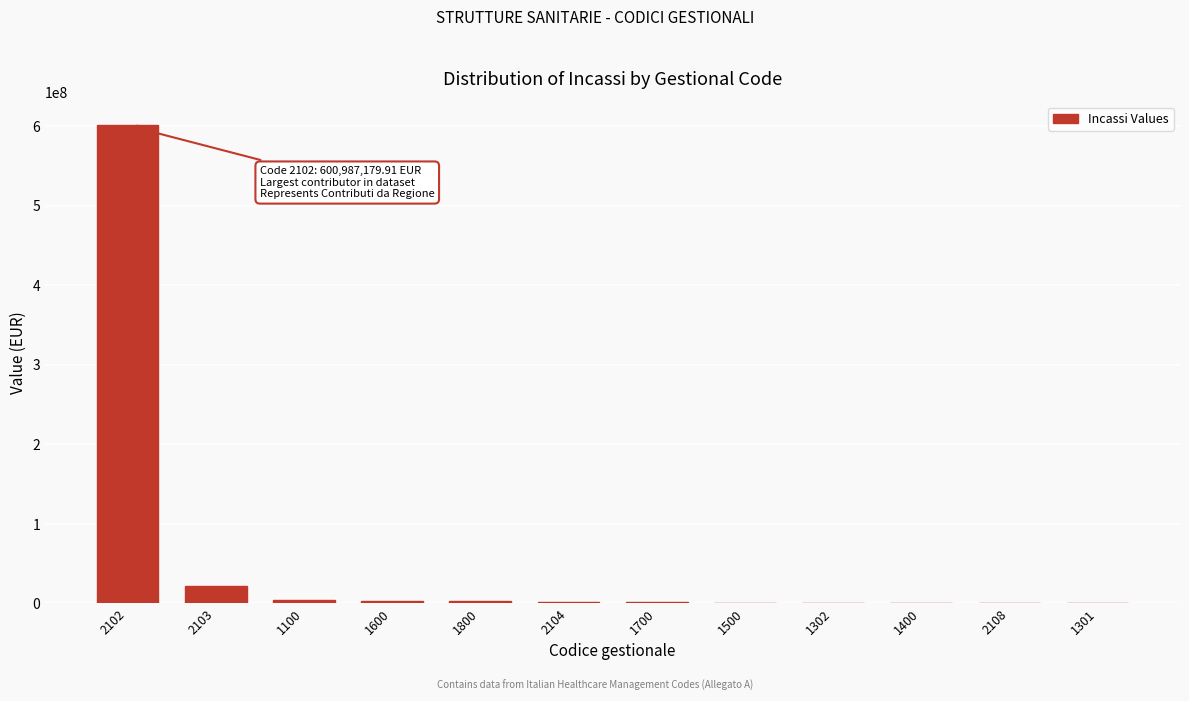

What is the greatest value displayed?

600987179.9